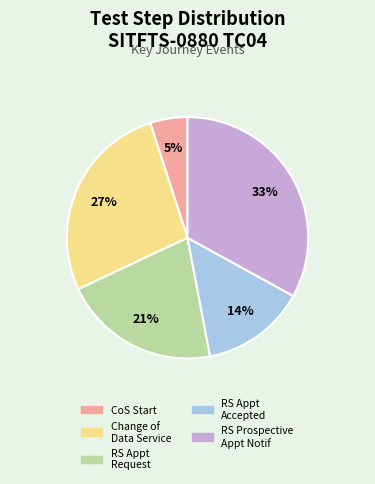

To the nearest percent, what is the average slice percentage?

20%